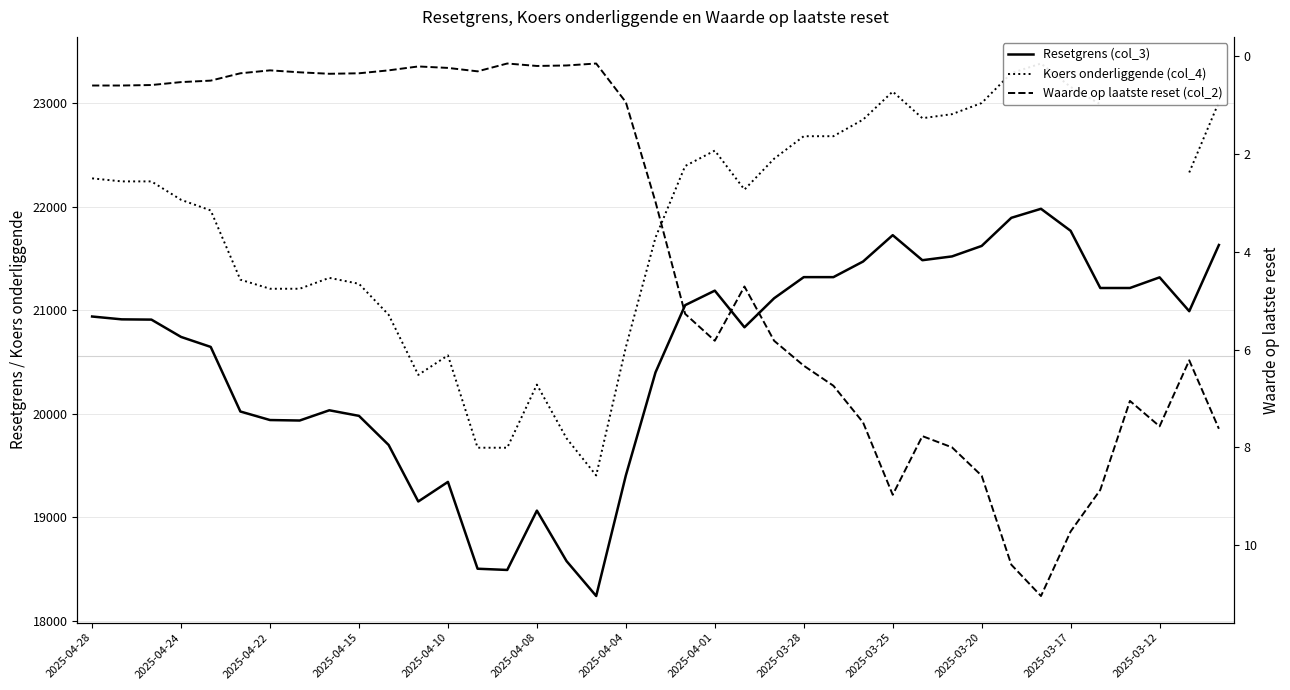

Which series has the widest spread of values?

Koers onderliggende (col_4)